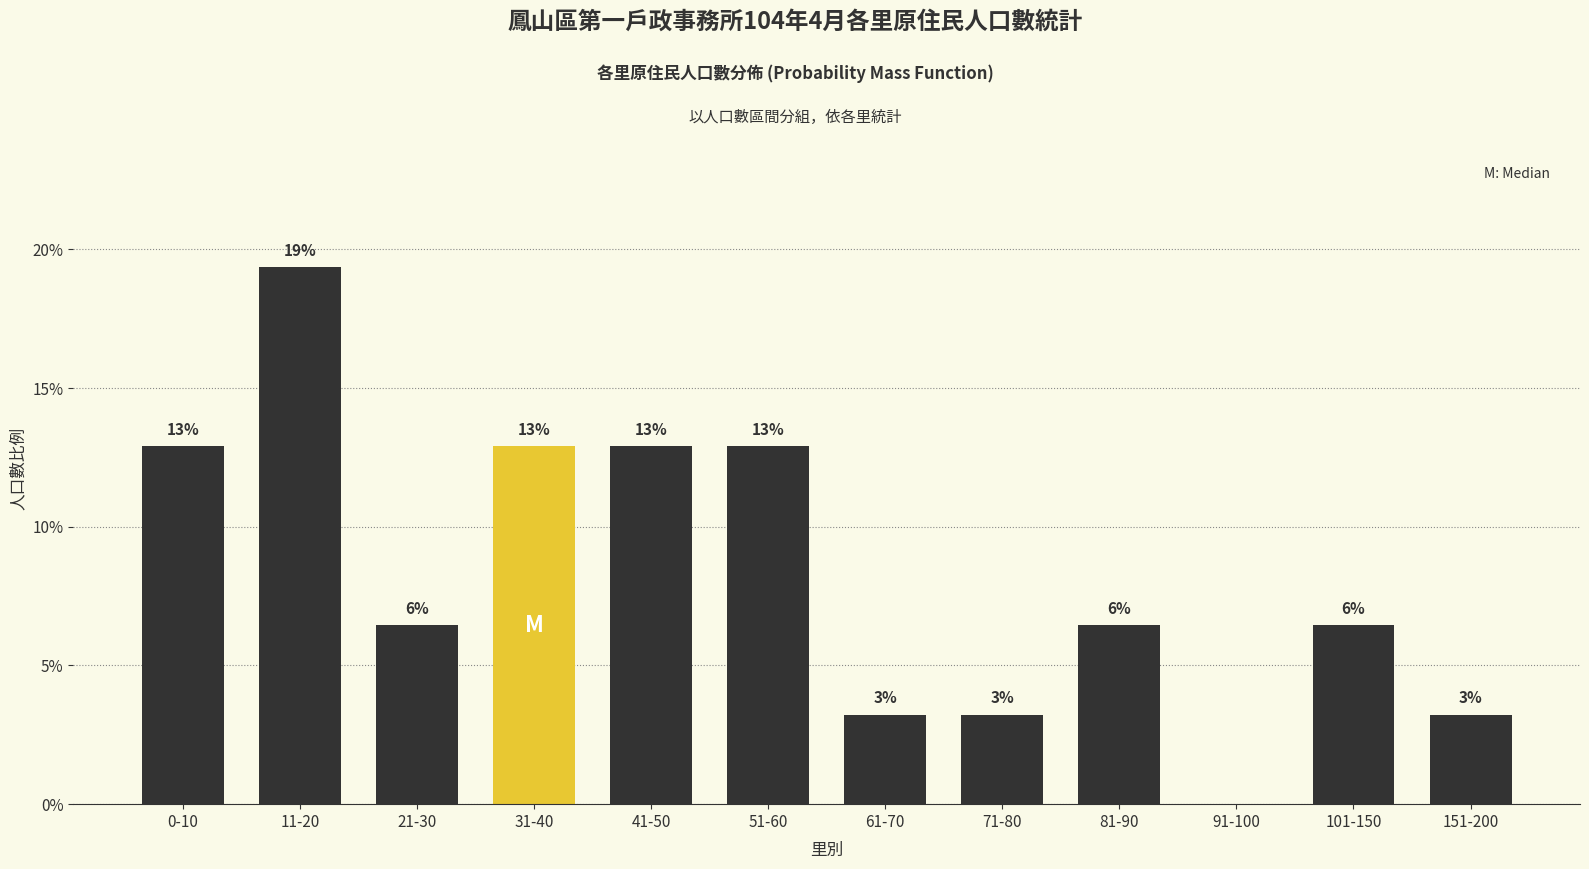

Are the bars horizontal?

No